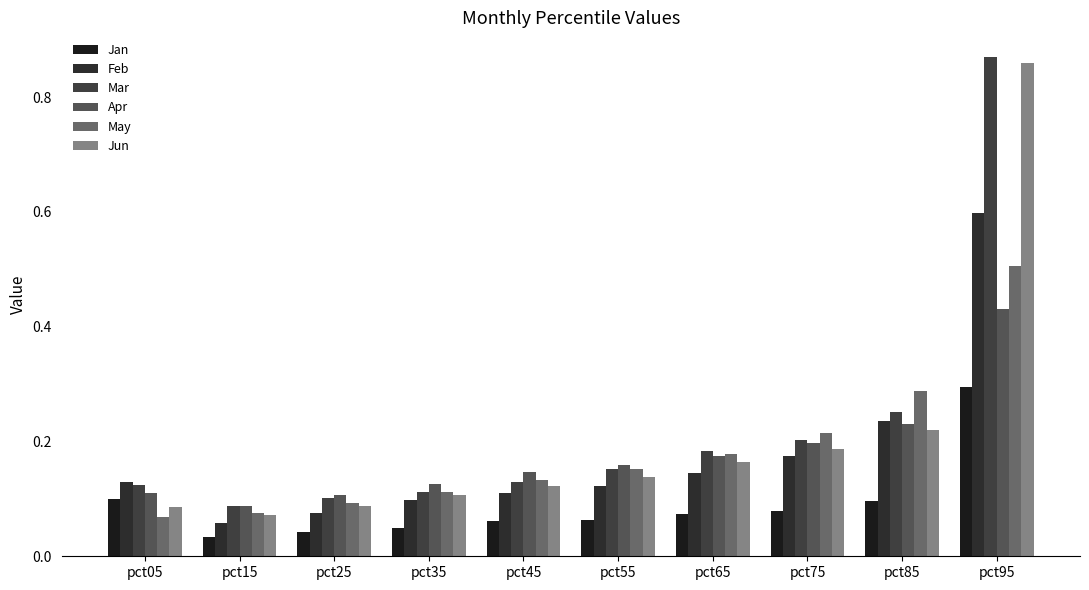

What is the sum of the Feb values at pct95 and pct05?

0.7